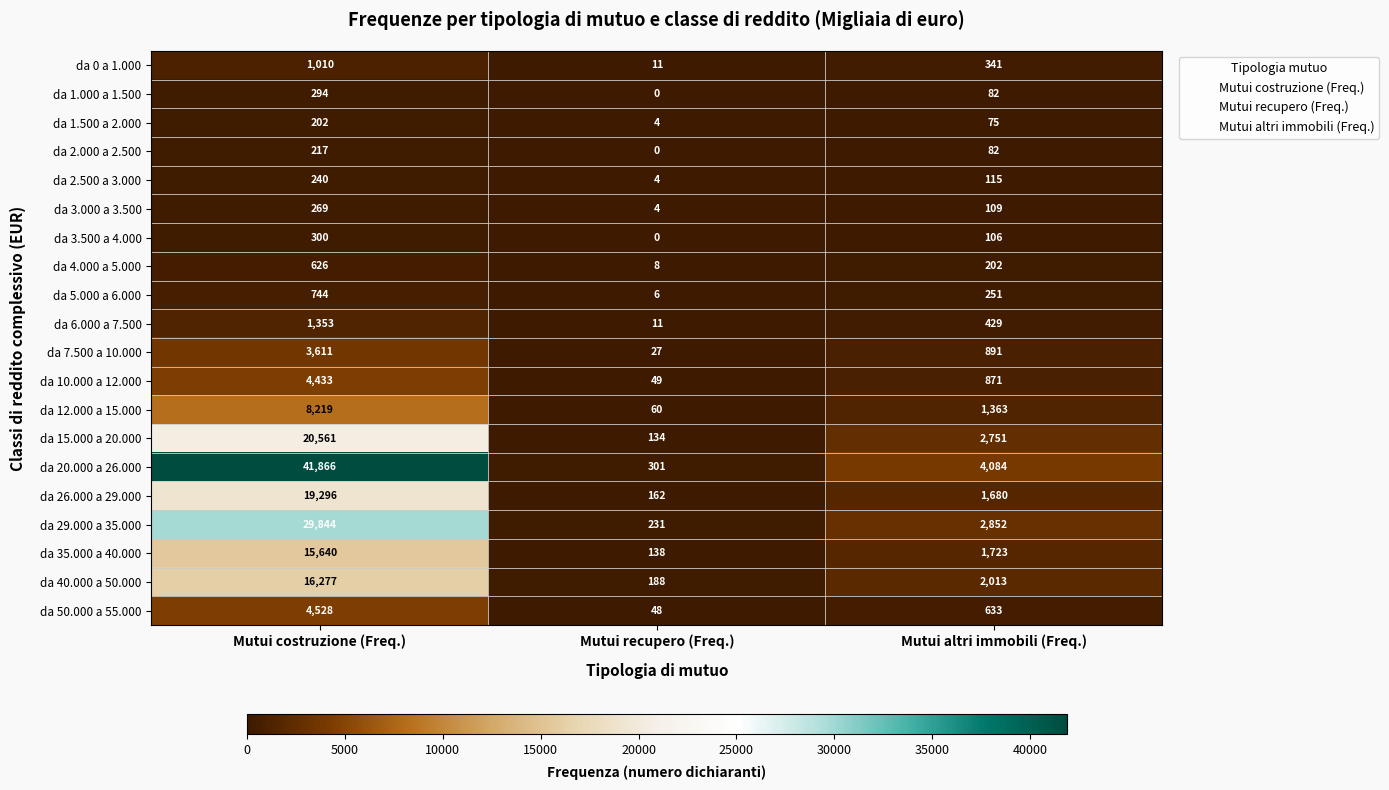

The value of da 7.500 a 10.000 at Mutui altri immobili (Freq.) is 308. True or false?

False